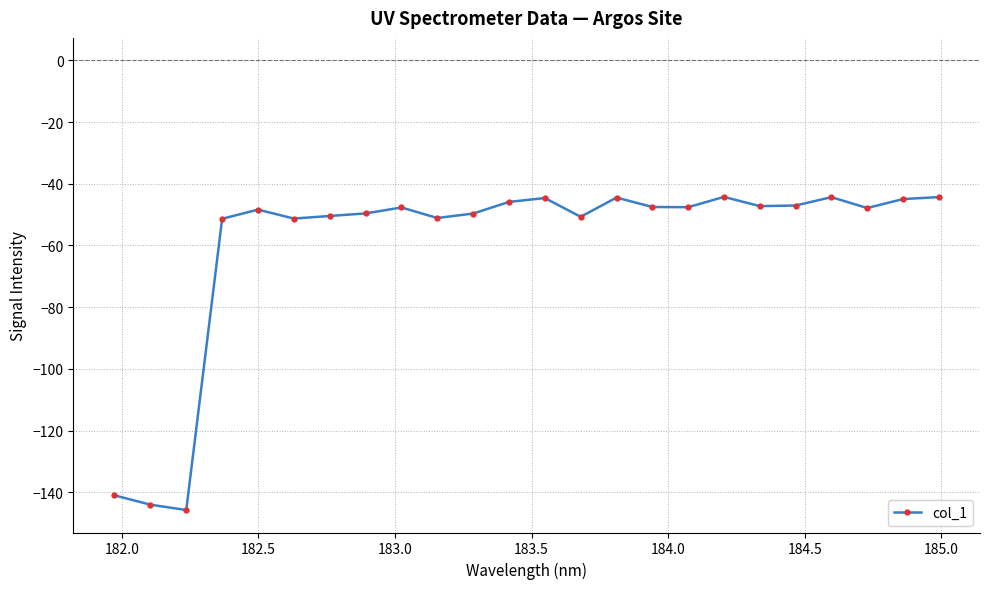

What is the greatest value displayed?

-44.3